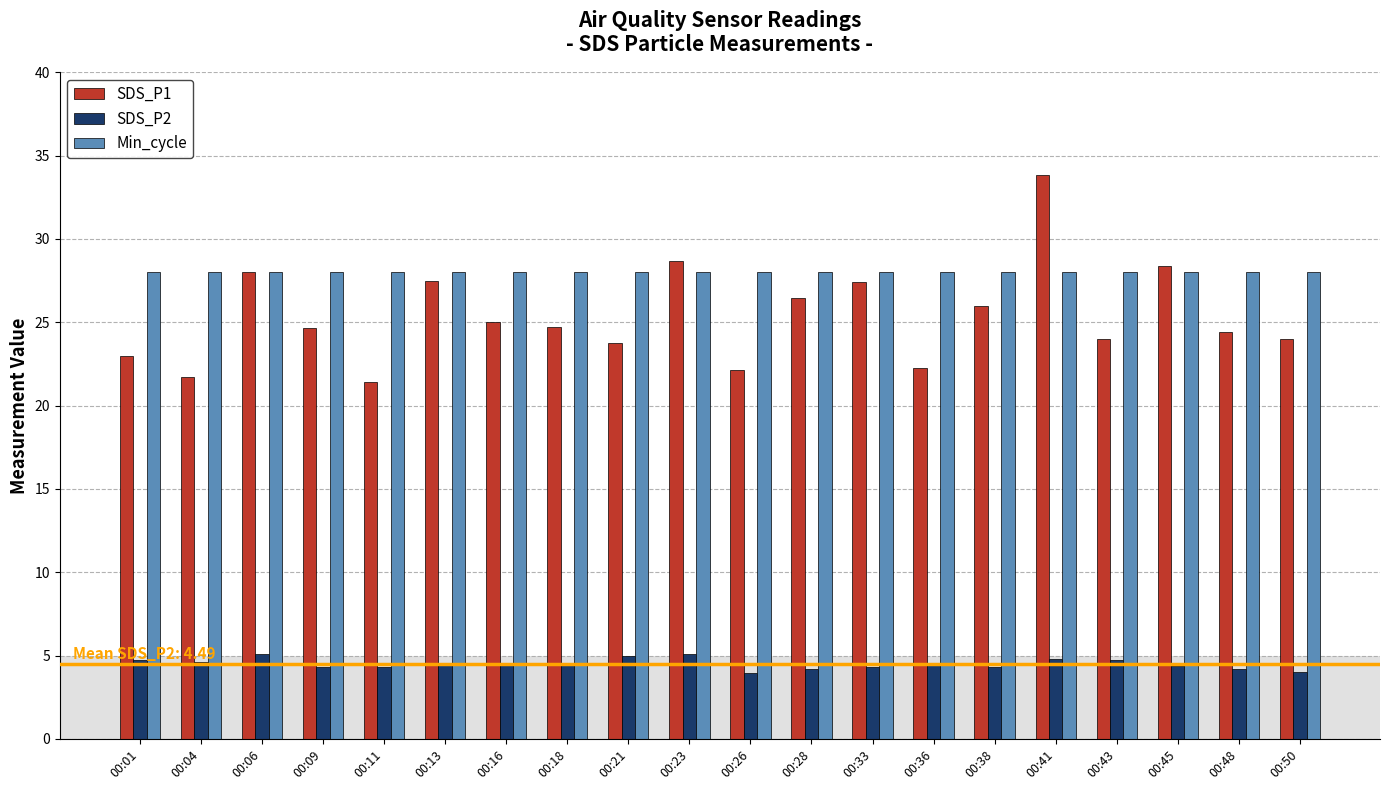

Count the number of data series in this chart.

3